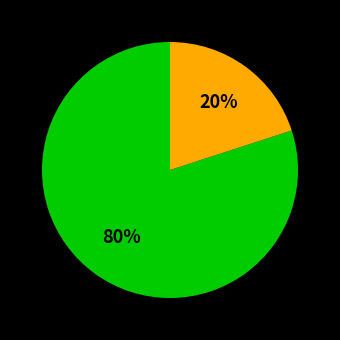

Is there a majority slice in this chart?

Yes